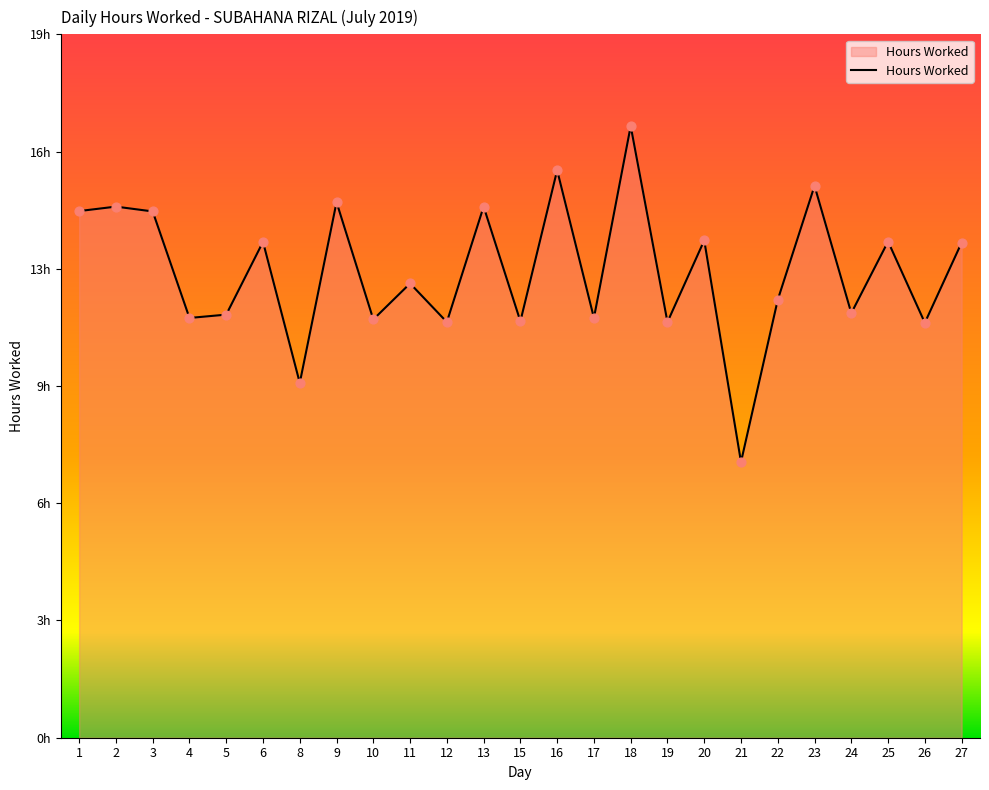

Does the chart have visible grid lines?

No